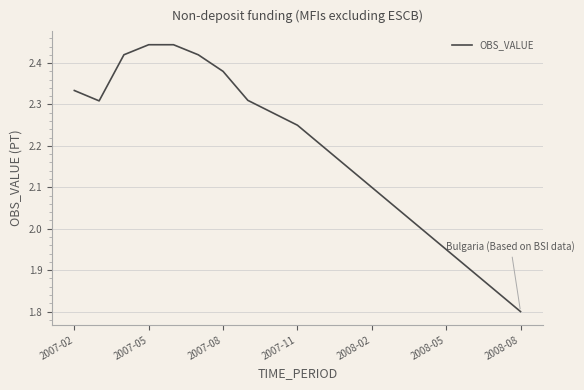

What is the difference between the maximum and minimum values?

0.6